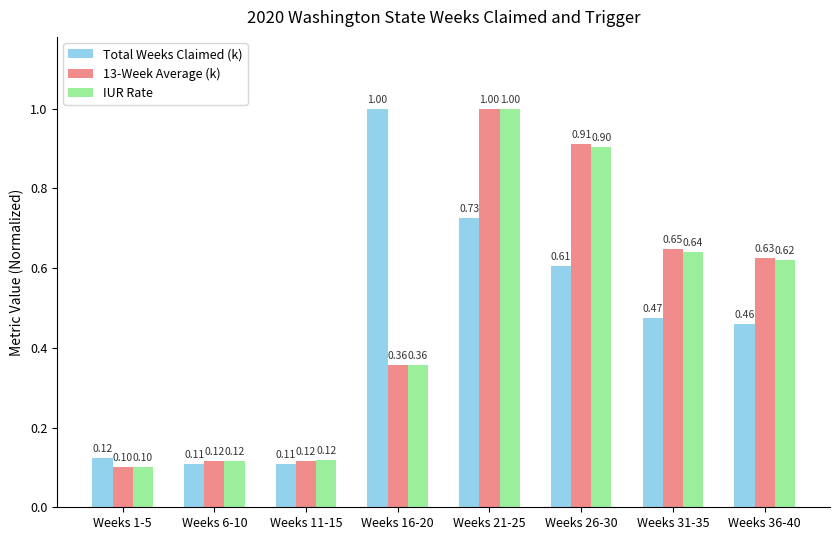

What is the total value across all series at Weeks 6-10?

0.3